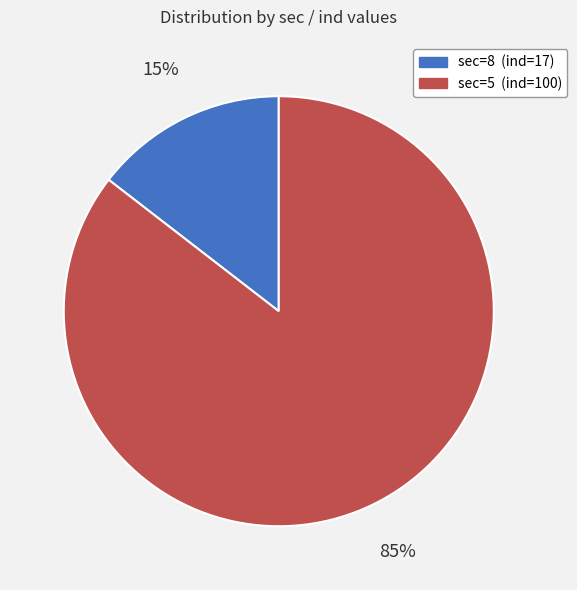

Is sec=8 (ind=17) the majority of the pie?

No